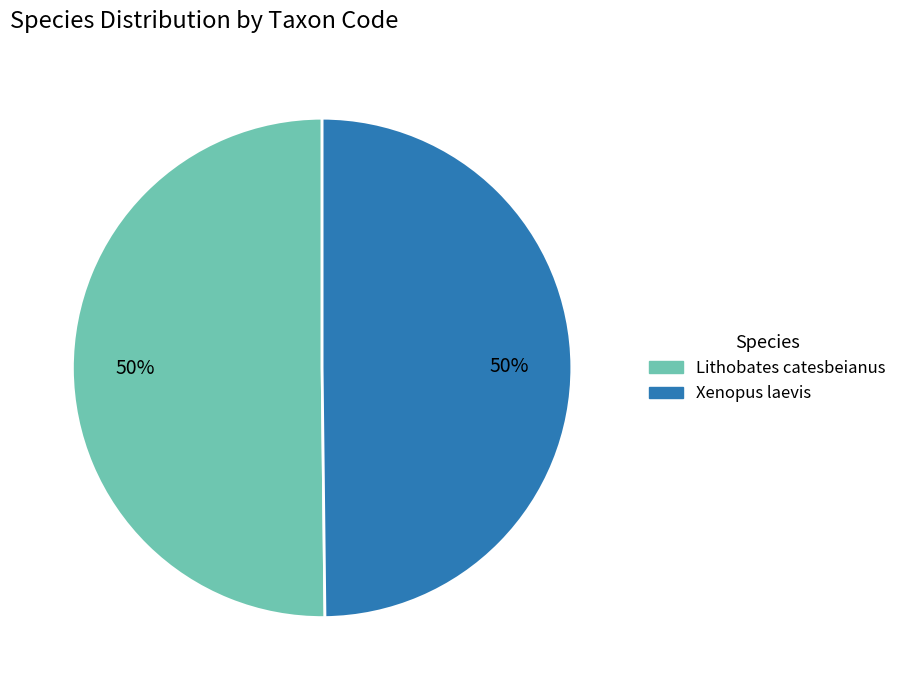

To the nearest percent, what is the average slice percentage?

50%